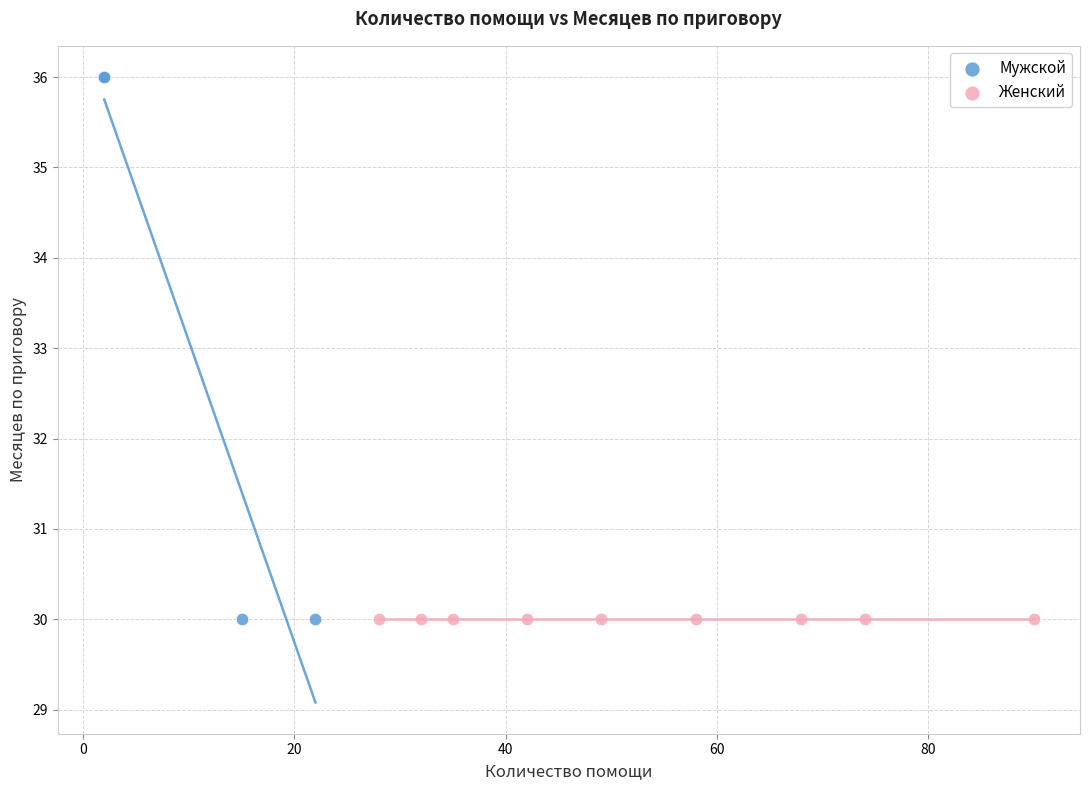

Which series reaches the maximum Y coordinate?

Мужской